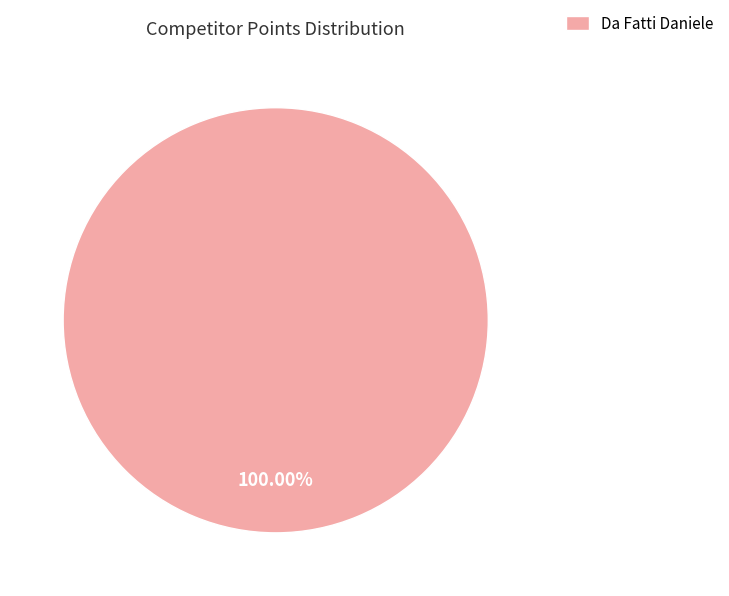

Rank the categories by value from highest to lowest.

Da Fatti Daniele